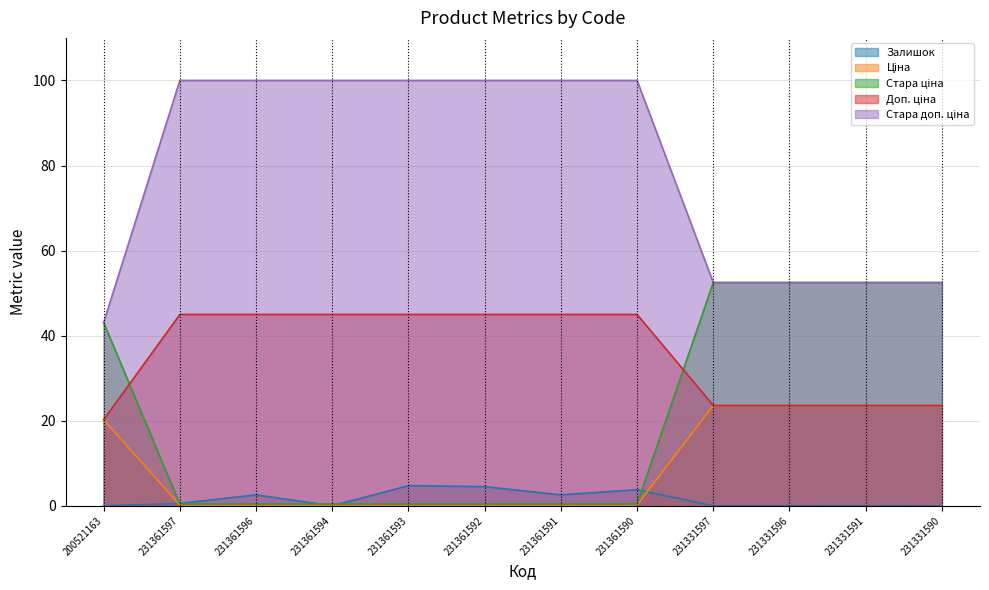

What are all the series names shown in the legend?

Залишок, Ціна, Стара ціна, Доп. ціна, Стара доп. ціна